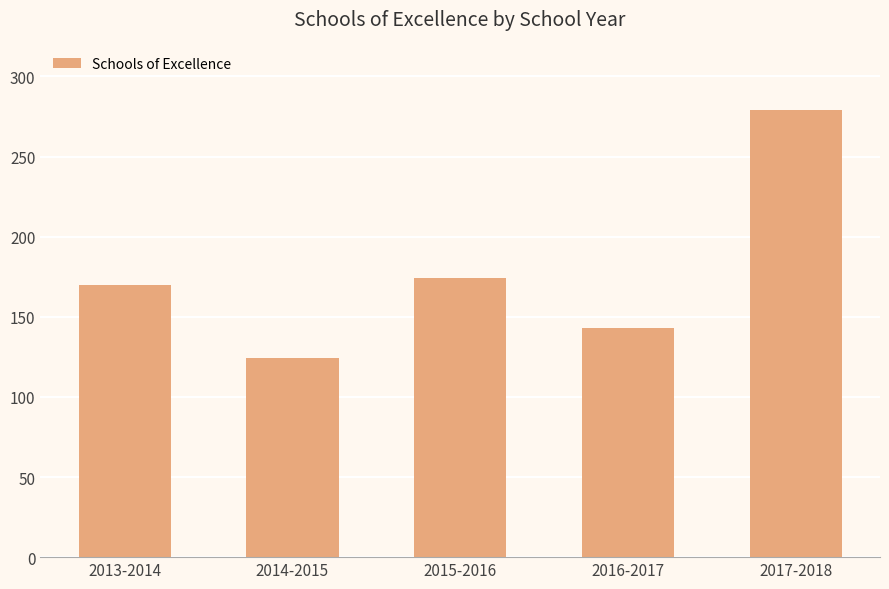

Which has a higher value, 2015-2016 or 2013-2014?

2015-2016